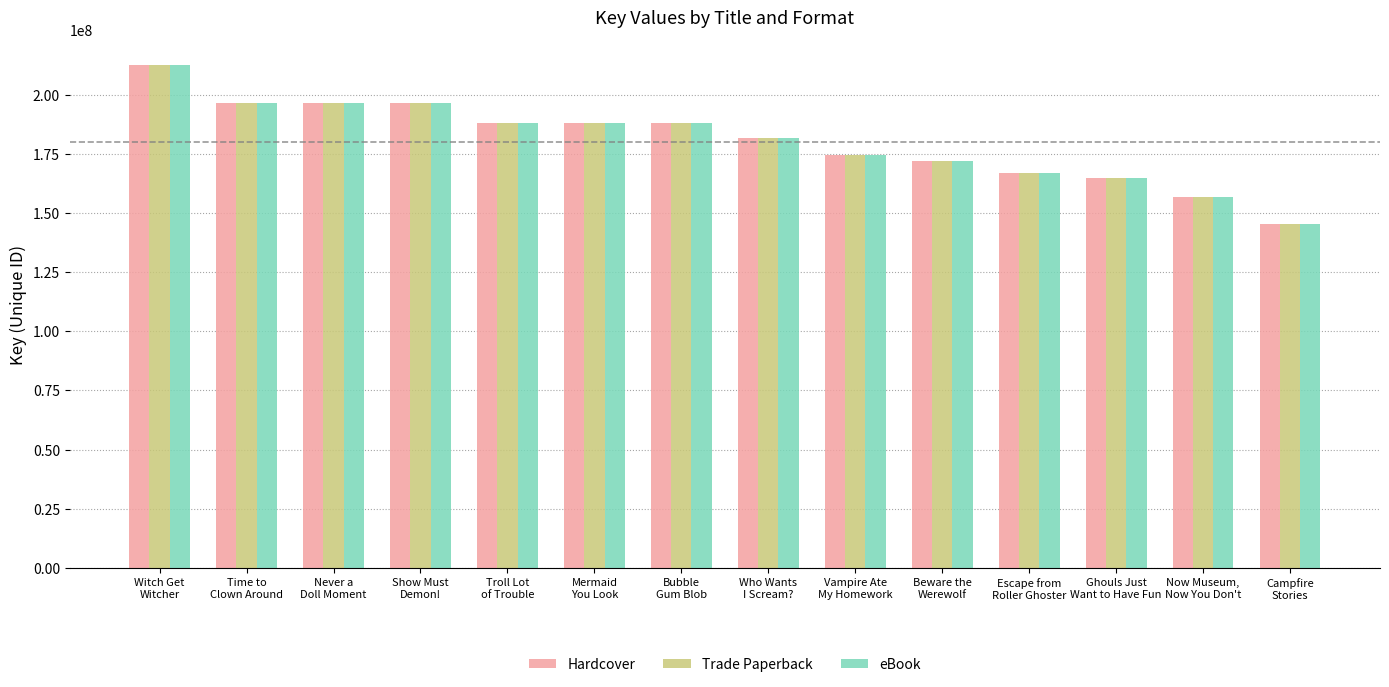

At which label is eBook closest to 178974538?

Who Wants
I Scream?